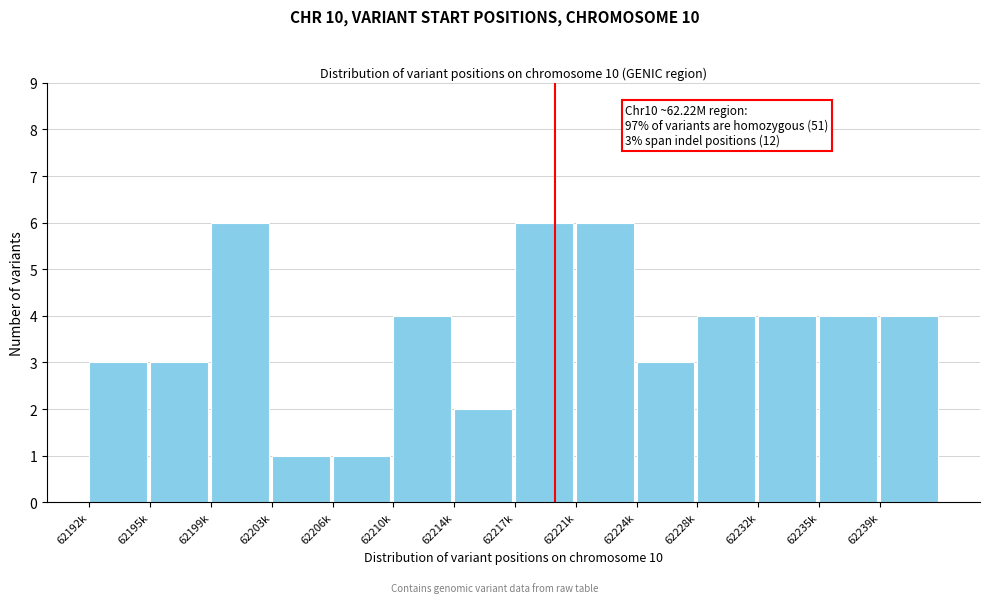

Reading left to right, what are all the values shown in this chart?

3	3	6	1	1	4	2	6	6	3	4	4	4	4